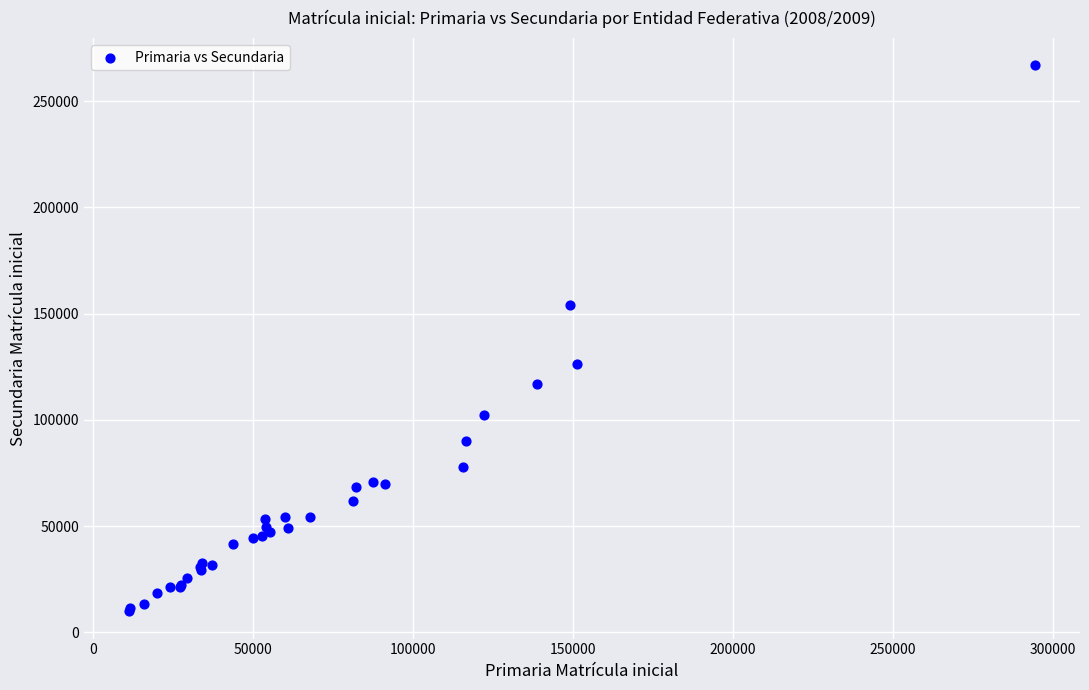

What Y value in the scatter plot is closest to 138396?

126256